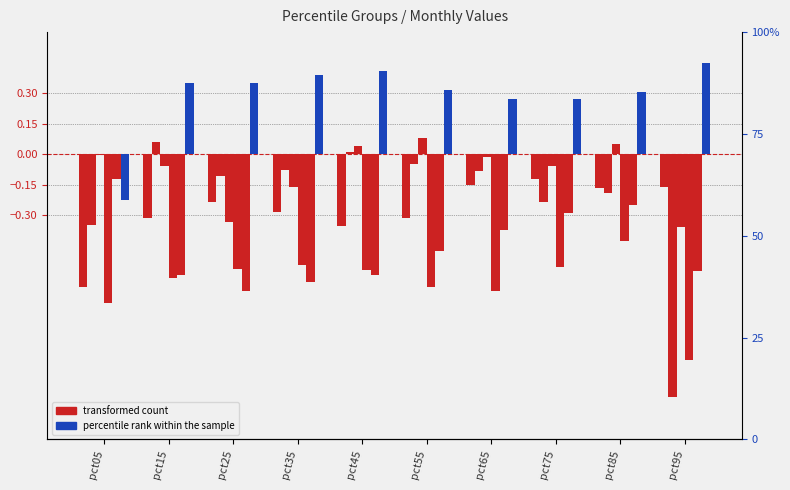

At which label does Mar reach its peak?

pct55